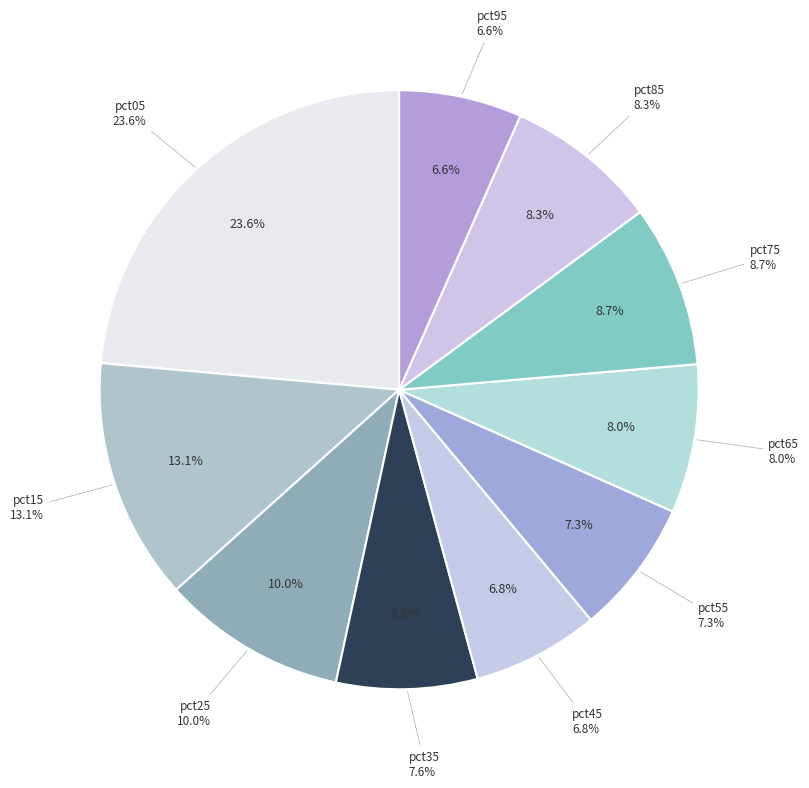

What is the ratio of the value at pct95 to the value at pct25?

0.7